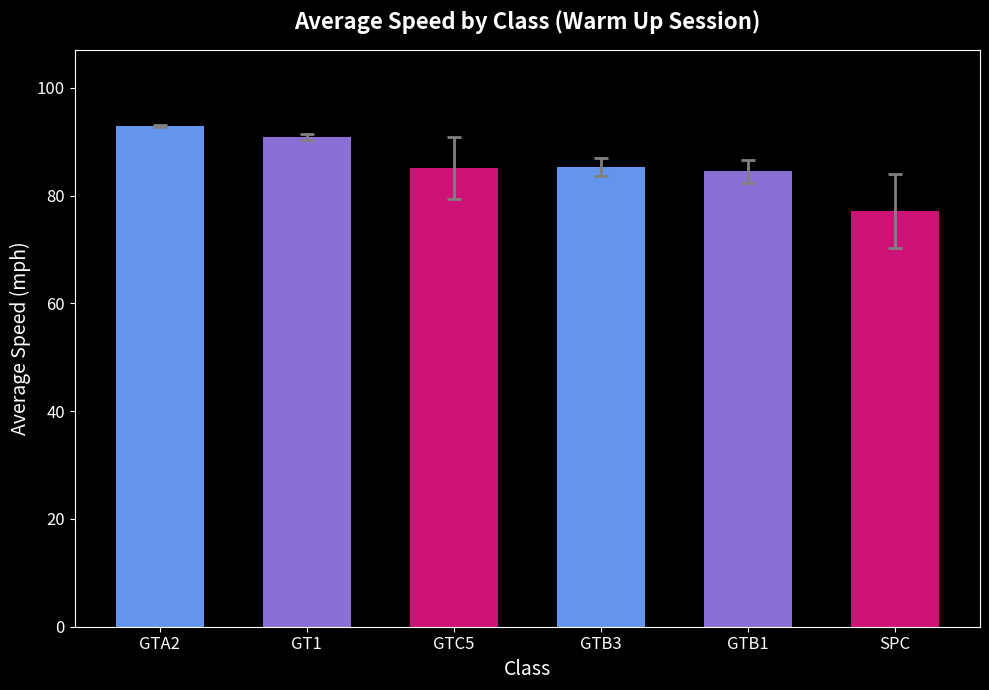

What is the maximum value shown in the chart?

92.9